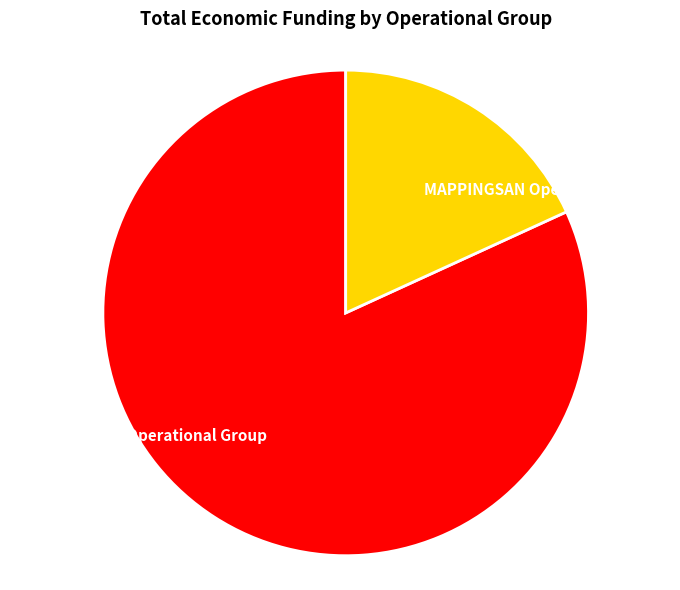

Is there any slice that represents more than half of the pie?

Yes